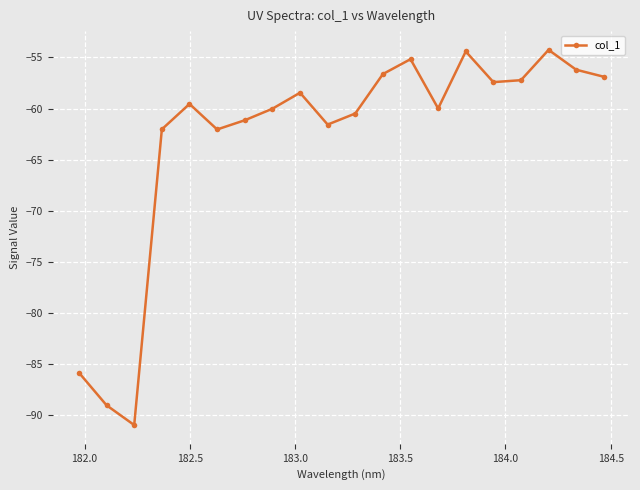

True or false: there are more than 0 points higher than both neighbors.

True